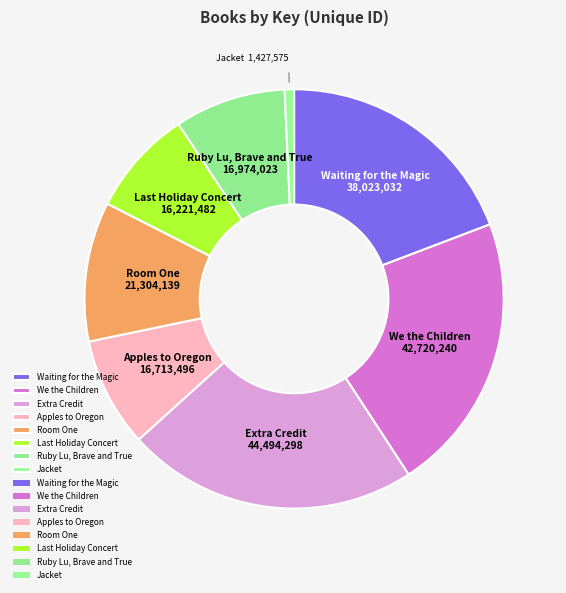

Which category has the smallest portion of the pie?

Jacket